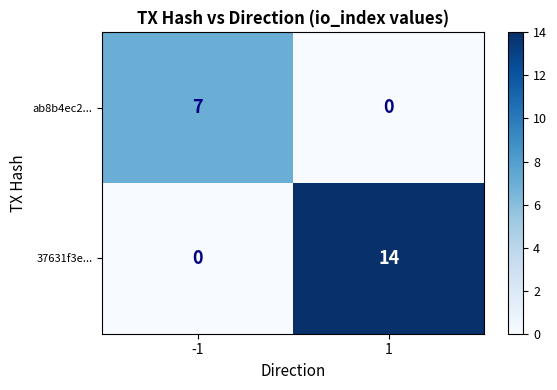

At how many categories does at least one series exceed 13?

1